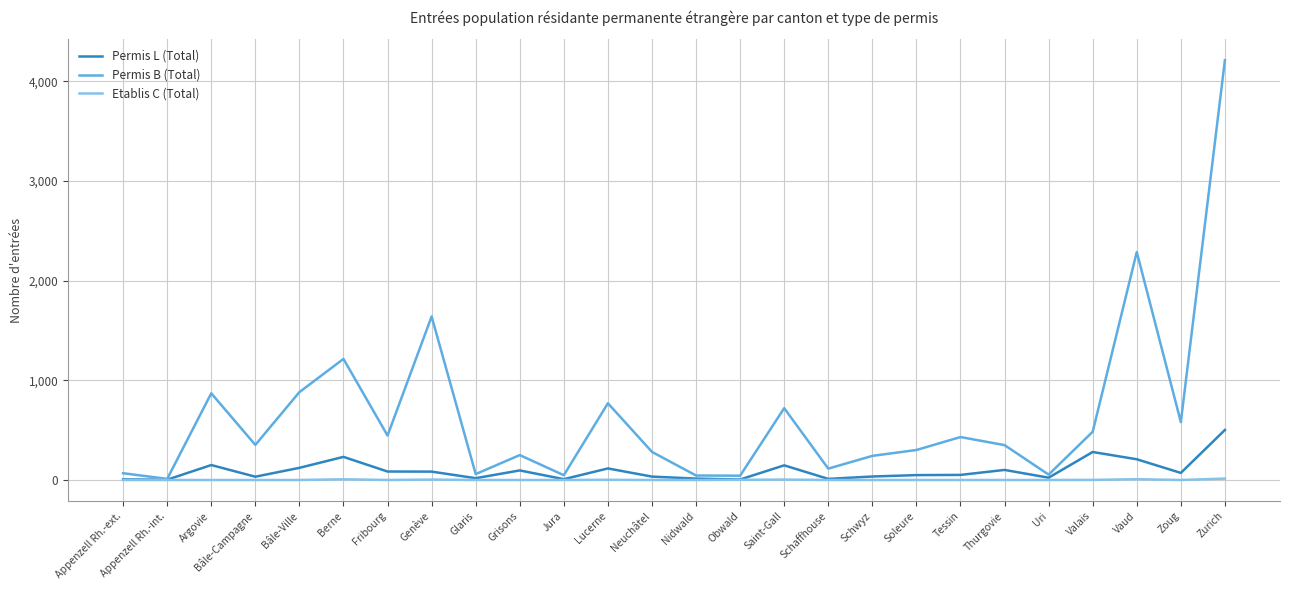

The Etablis C (Total) series shows 0 at Zoug. True or false?

True